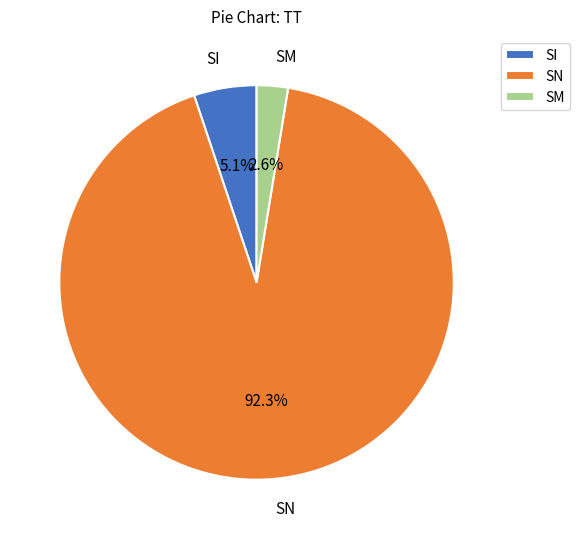

Which slice is the smallest?

SM